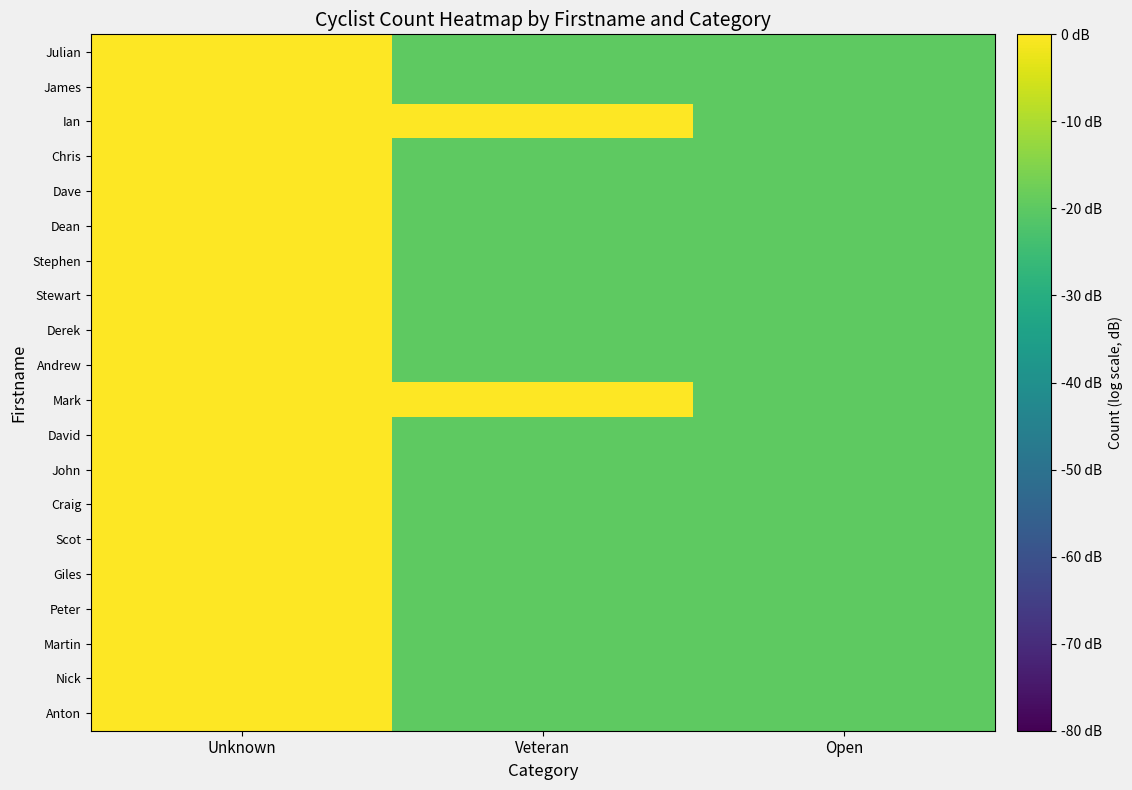

At which category does the chart reach its peak across all series?

Unknown